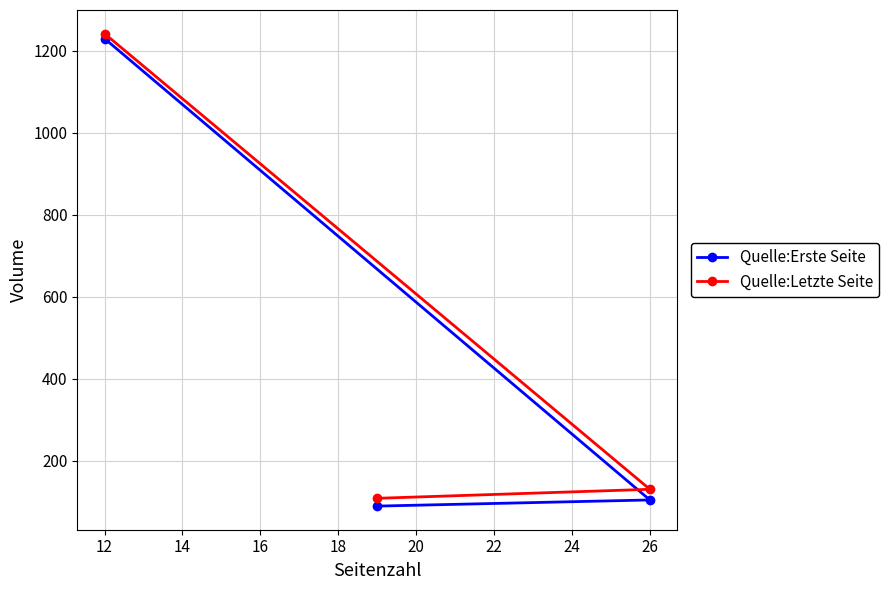

Does the chart have visible grid lines?

Yes